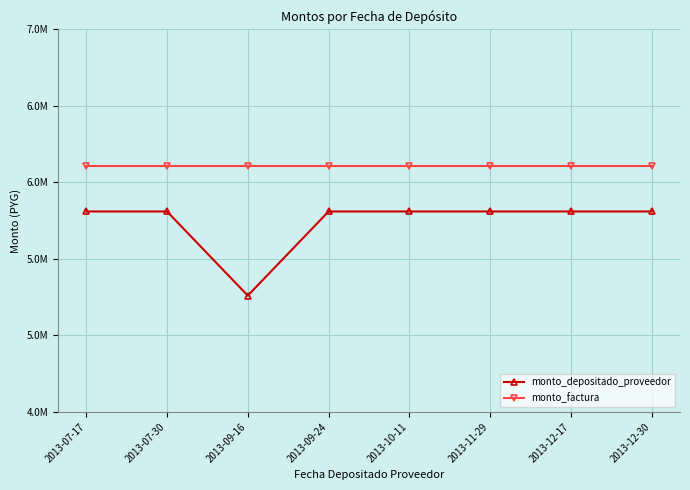

How many interior local valleys does the monto_depositado_proveedor series have?

1